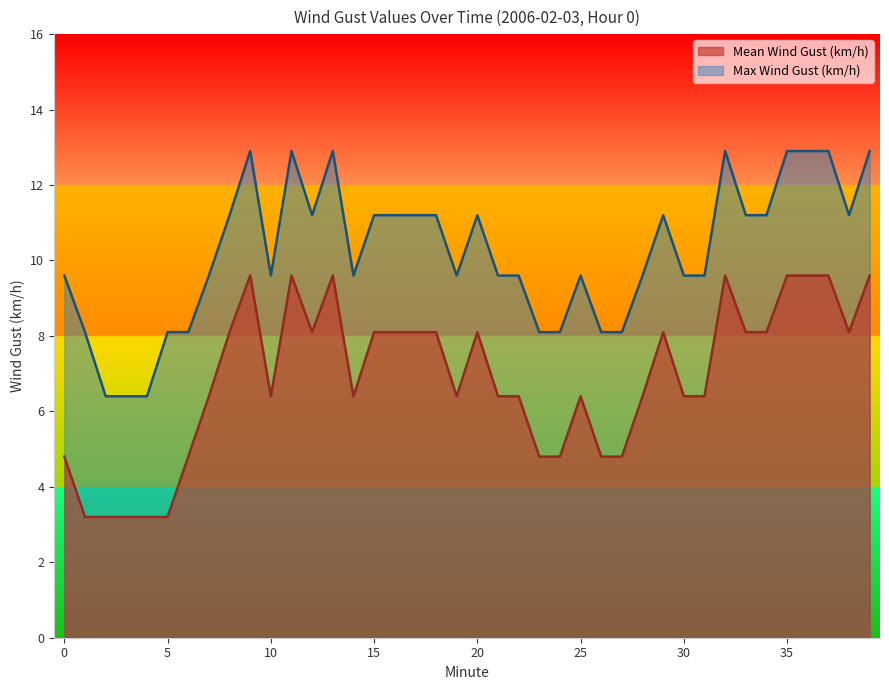

How many series are shown in this chart?

2